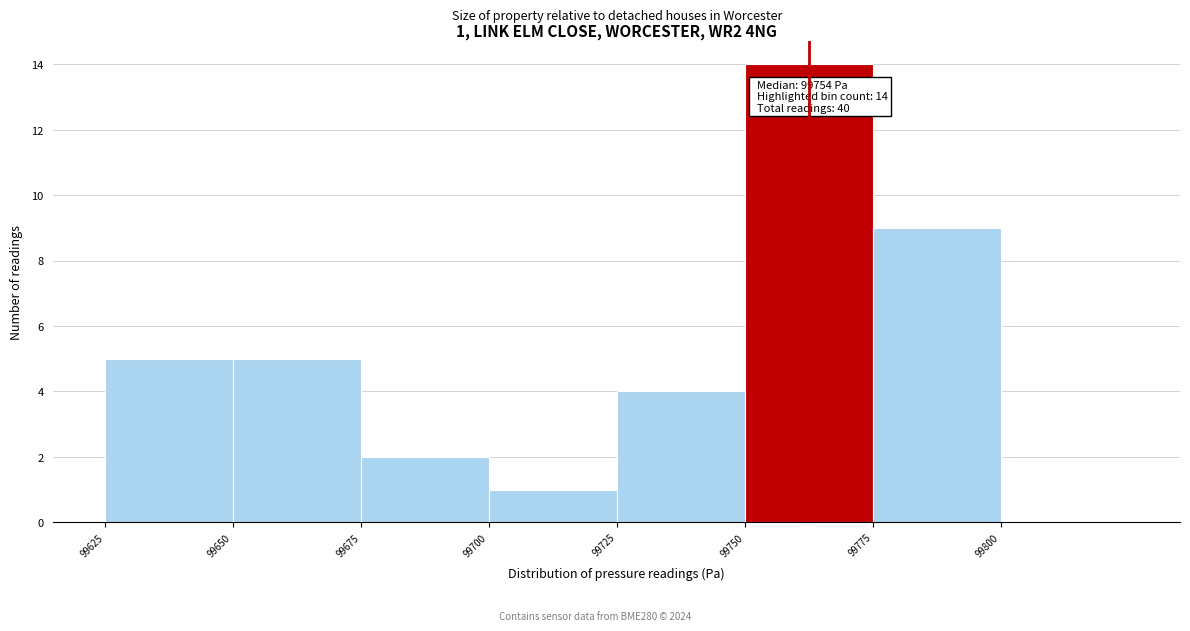

Which range on the x-axis has the tallest bar?

99750 to 99775